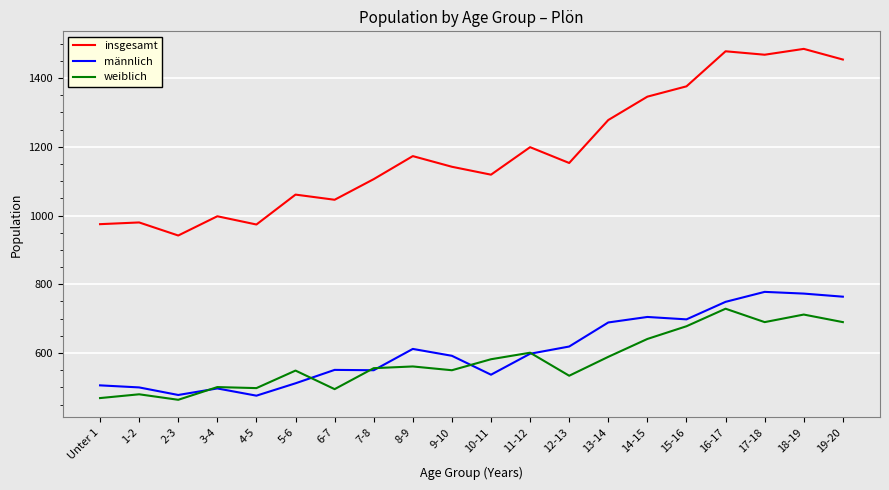

The männlich series shows 237 at 10-11. True or false?

False